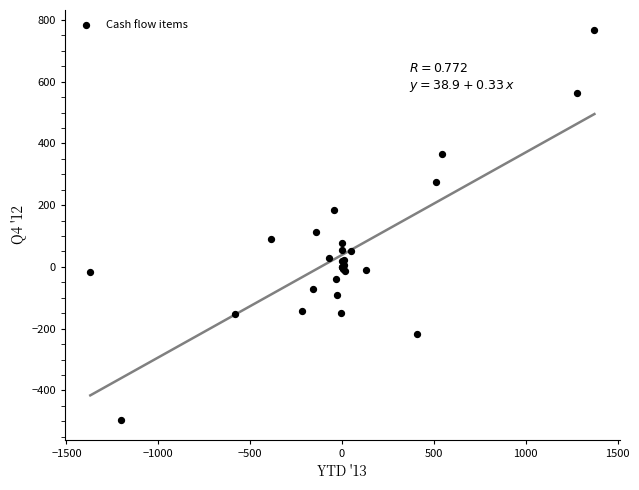

What Y value in the scatter plot is closest to 136?

112